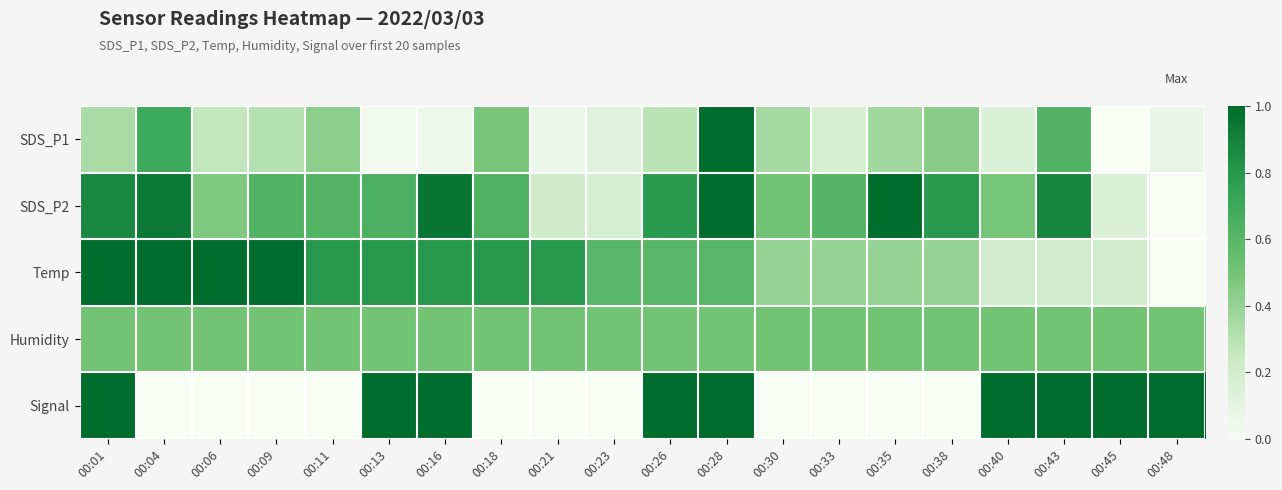

Reading right to left, extract all data points from this chart.

SDS_P1: 00:48=0.1	00:45=0.0	00:43=0.6	00:40=0.1	00:38=0.4	00:35=0.4	00:33=0.2	00:30=0.4	00:28=1.0	00:26=0.3	00:23=0.1	00:21=0.1	00:18=0.5	00:16=0.0	00:13=0.0	00:11=0.4	00:09=0.3	00:06=0.3	00:04=0.7	00:01=0.3
SDS_P2: 00:48=0.0	00:45=0.1	00:43=0.9	00:40=0.5	00:38=0.8	00:35=1.0	00:33=0.6	00:30=0.5	00:28=1.0	00:26=0.8	00:23=0.2	00:21=0.2	00:18=0.6	00:16=1.0	00:13=0.6	00:11=0.6	00:09=0.6	00:06=0.5	00:04=0.9	00:01=0.9
Temp: 00:48=0.0	00:45=0.2	00:43=0.2	00:40=0.2	00:38=0.4	00:35=0.4	00:33=0.4	00:30=0.4	00:28=0.6	00:26=0.6	00:23=0.6	00:21=0.8	00:18=0.8	00:16=0.8	00:13=0.8	00:11=0.8	00:09=1.0	00:06=1.0	00:04=1.0	00:01=1.0
Humidity: 00:48=0.5	00:45=0.5	00:43=0.5	00:40=0.5	00:38=0.5	00:35=0.5	00:33=0.5	00:30=0.5	00:28=0.5	00:26=0.5	00:23=0.5	00:21=0.5	00:18=0.5	00:16=0.5	00:13=0.5	00:11=0.5	00:09=0.5	00:06=0.5	00:04=0.5	00:01=0.5
Signal: 00:48=1.0	00:45=1.0	00:43=1.0	00:40=1.0	00:38=0.0	00:35=0.0	00:33=0.0	00:30=0.0	00:28=1.0	00:26=1.0	00:23=0.0	00:21=0.0	00:18=0.0	00:16=1.0	00:13=1.0	00:11=0.0	00:09=0.0	00:06=0.0	00:04=0.0	00:01=1.0